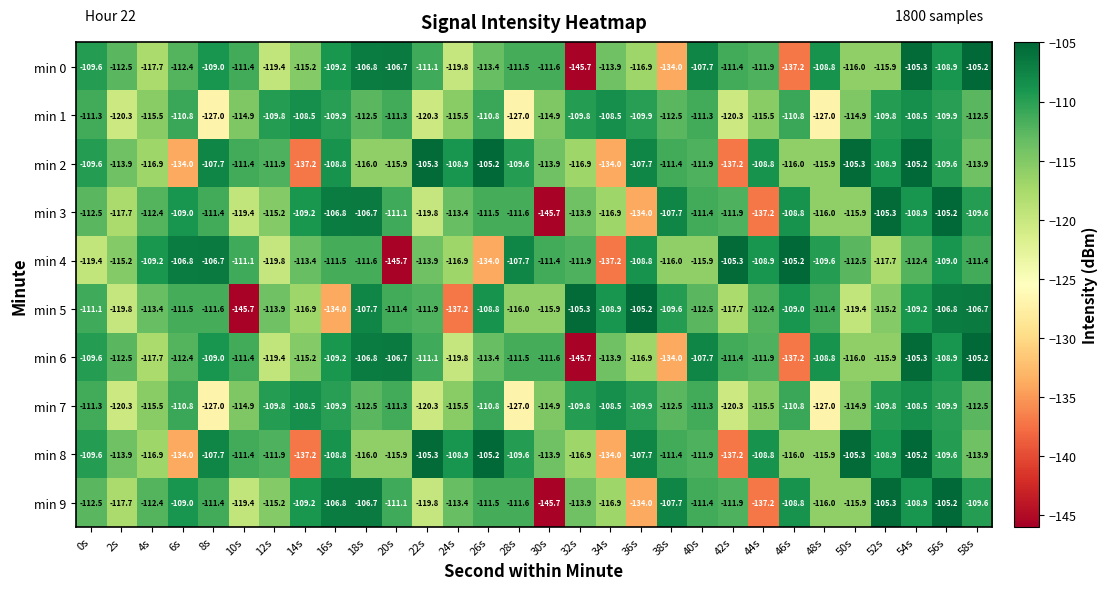

Is the value of min 4 at 18s greater than the value of min 9 at 46s?

No